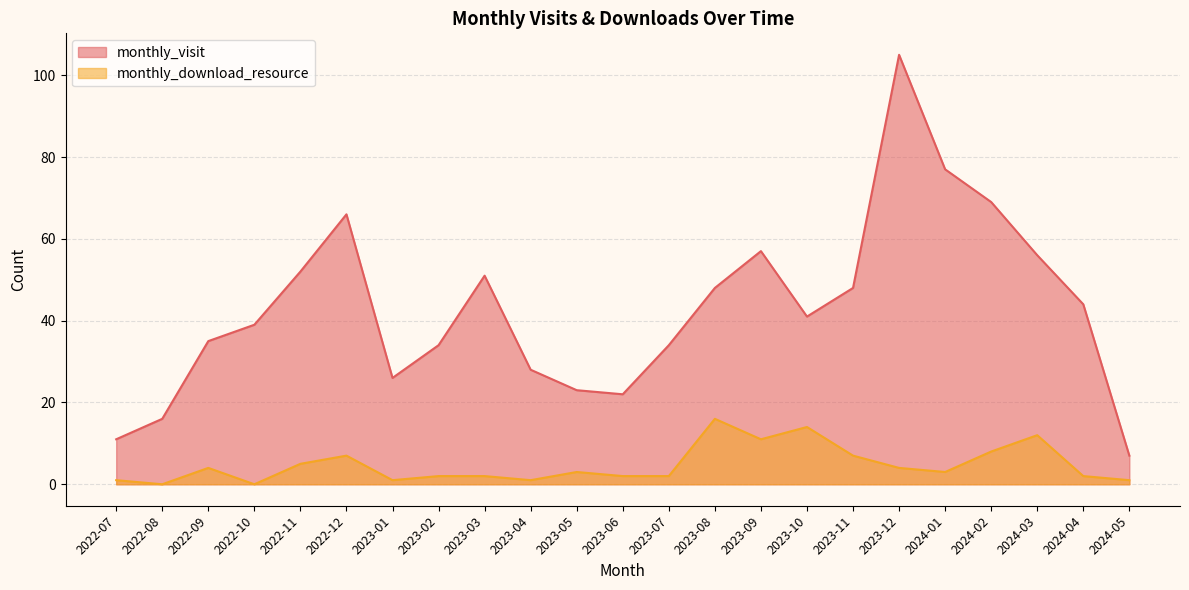

Is the value of monthly_visit at 2024-01 greater than the value of monthly_download_resource at 2023-12?

Yes